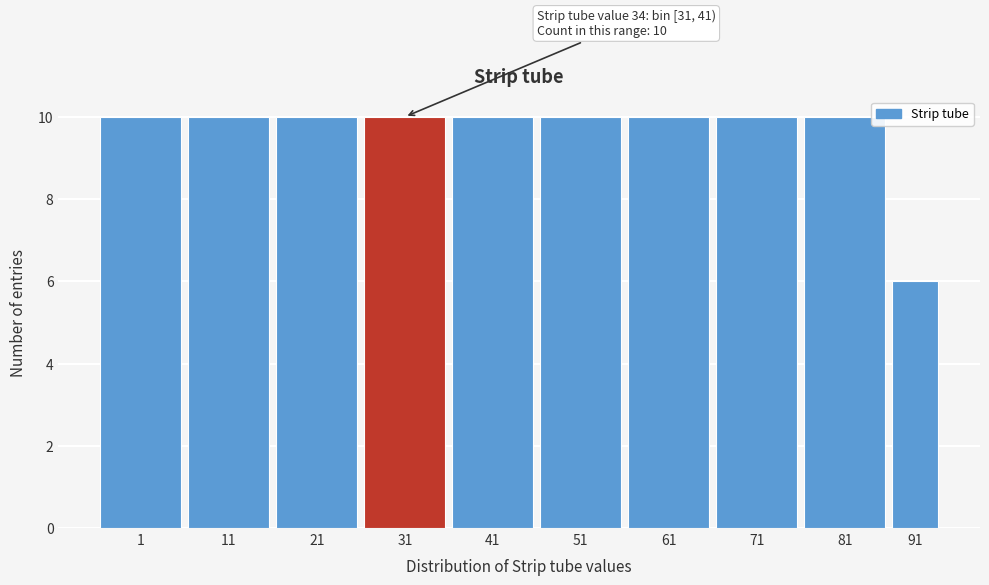

Reading left to right, transcribe all the data shown in this chart.

1=10	11=10	21=10	31=10	41=10	51=10	61=10	71=10	81=10	91=6